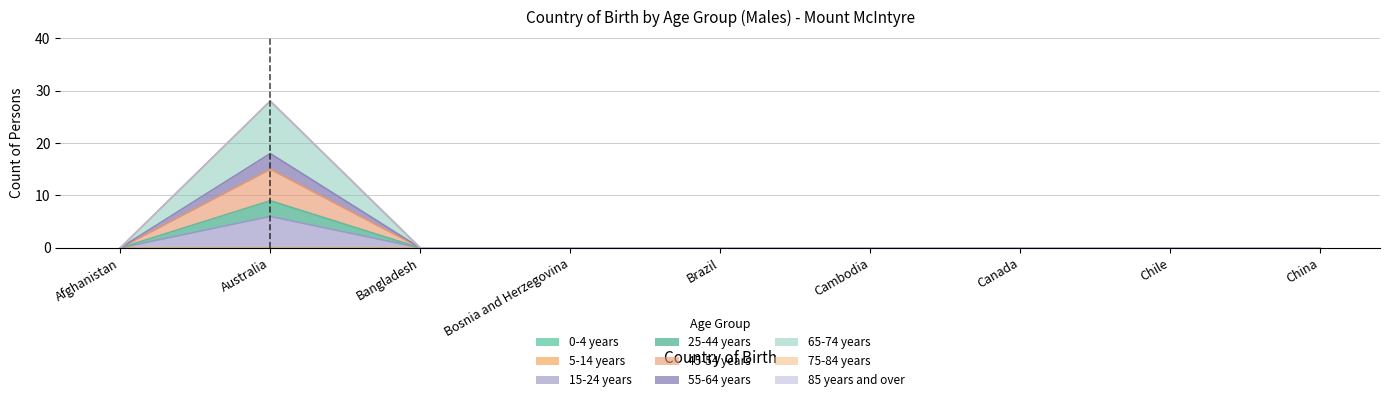

At which label does 25-44 years reach its peak?

Australia